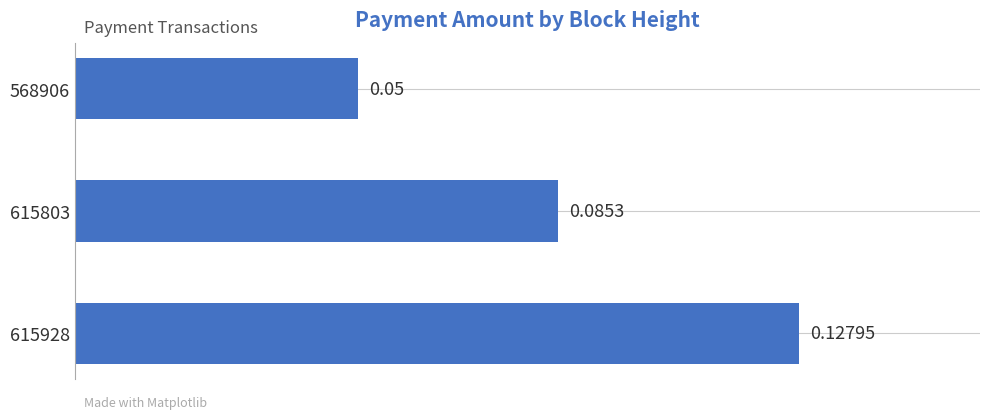

Rank the categories by value from highest to lowest.

615928, 615803, 568906